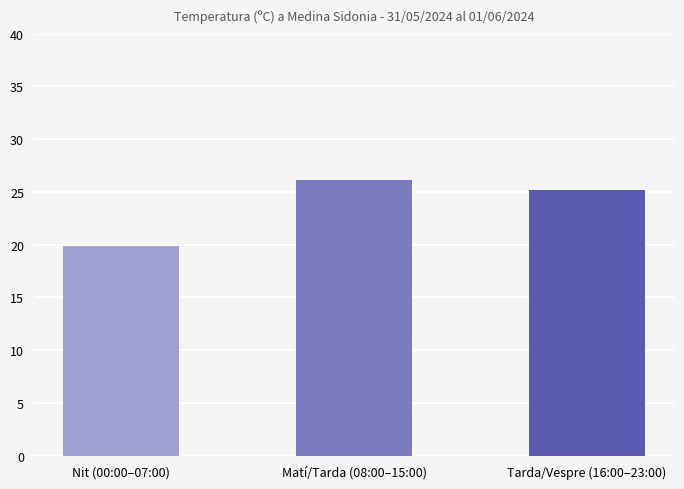

How many bars are there in total?

3